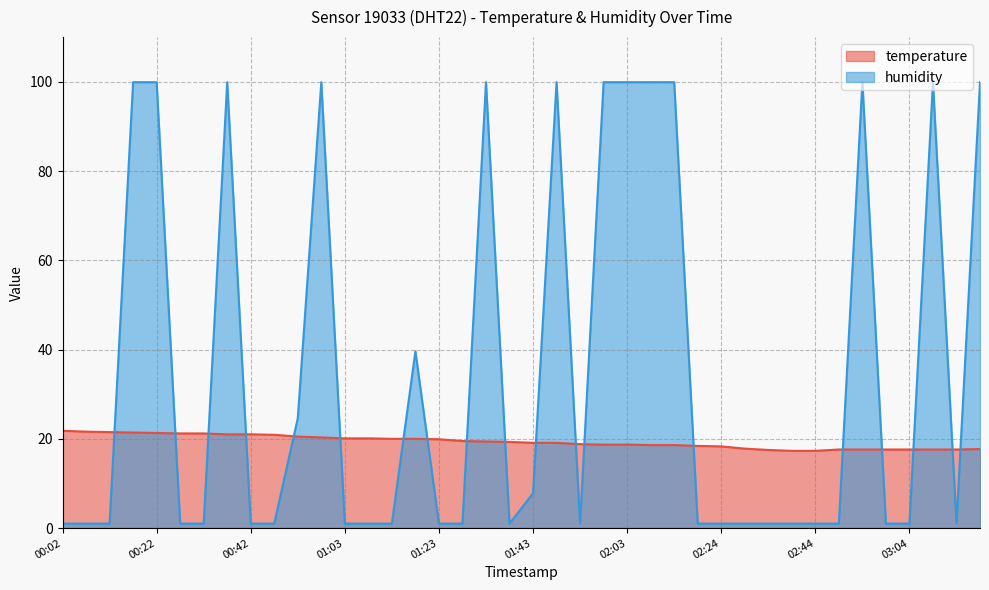

Rank the series by their average value, from lowest to highest.

temperature, humidity